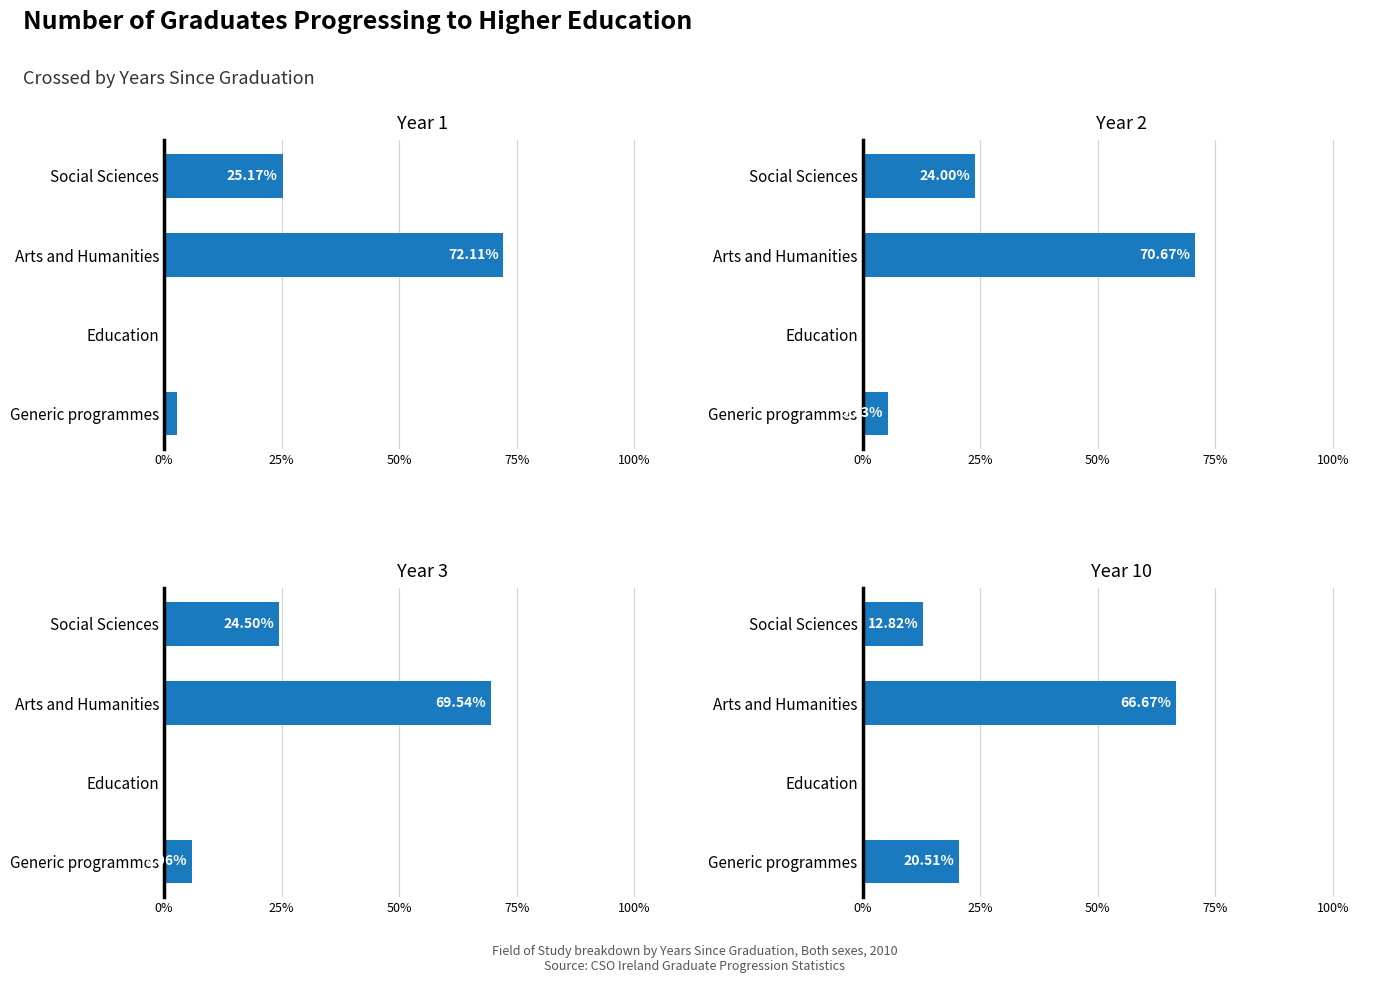

At how many categories does at least one series exceed 26?

1